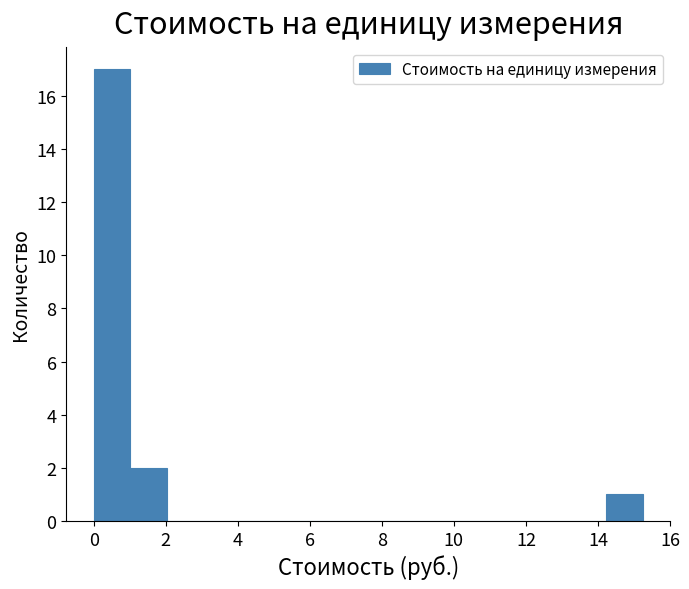

Over which range of the x-axis is the bar tallest?

0.0 to 1.0